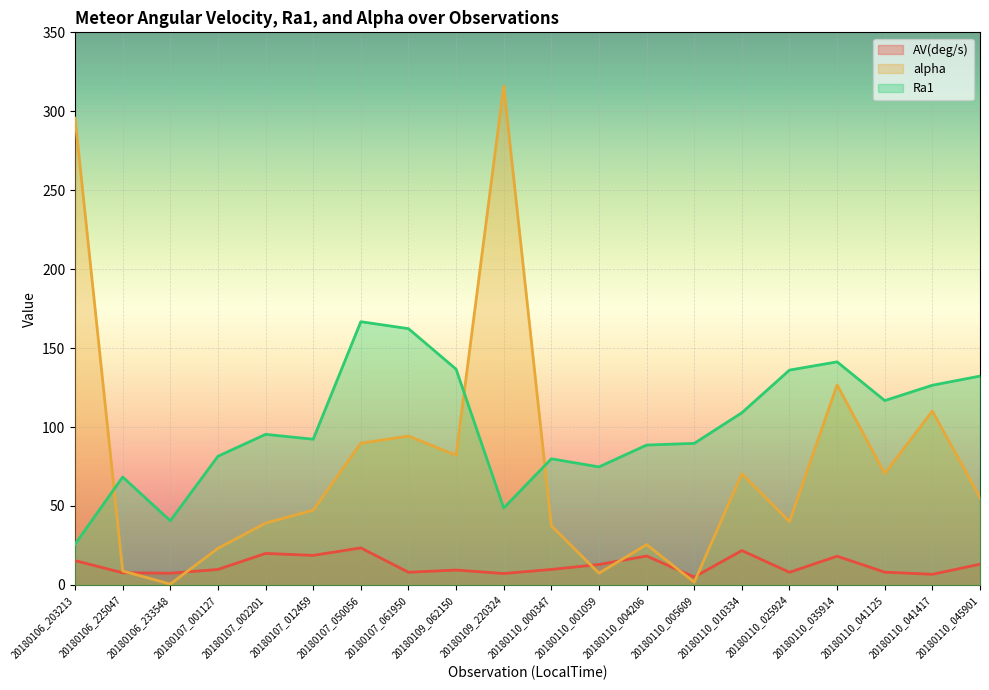

What is the difference between the maximum and minimum values in the Ra1 series?

140.9